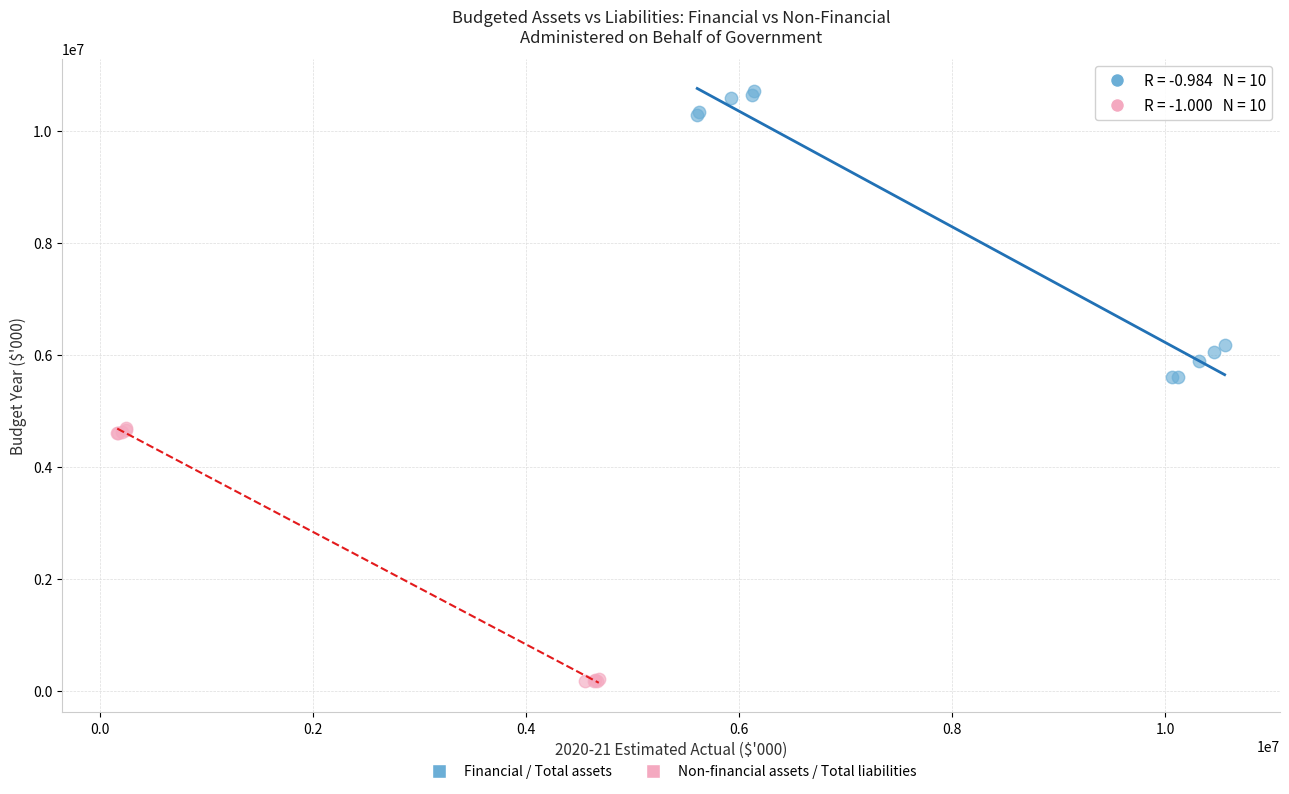

Which series reaches the maximum Y coordinate?

Financial / Total assets